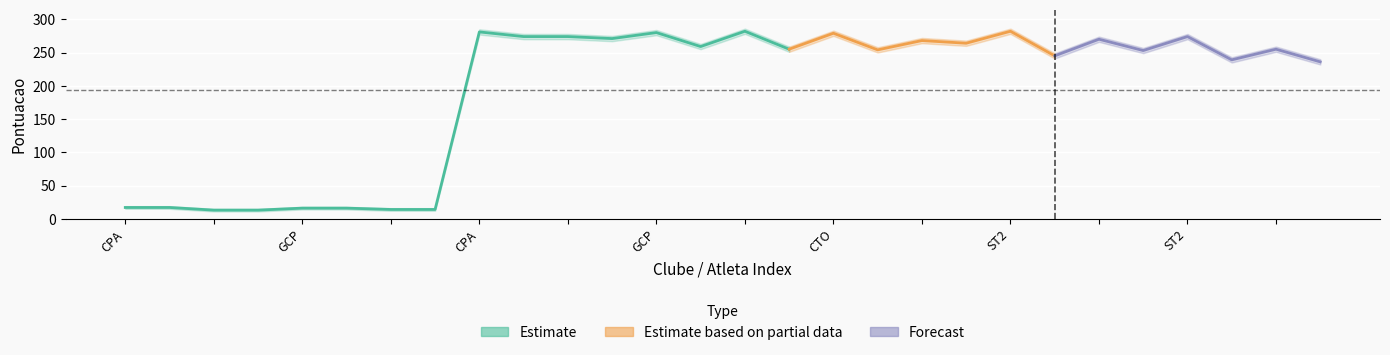

True or false: Pontuacao_main has a value of 96 at 24.

False